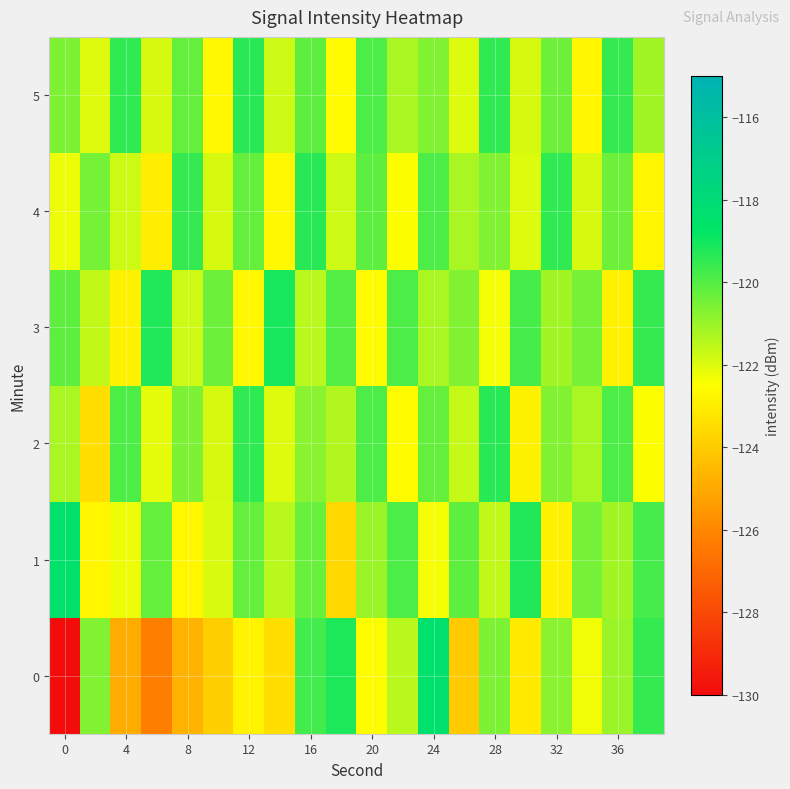

What is the smallest value displayed?

-130.0